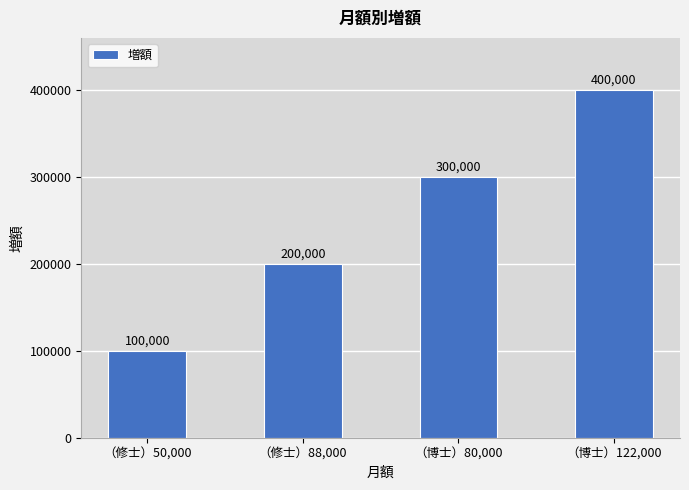

What position from the left is （修士）50,000?

1